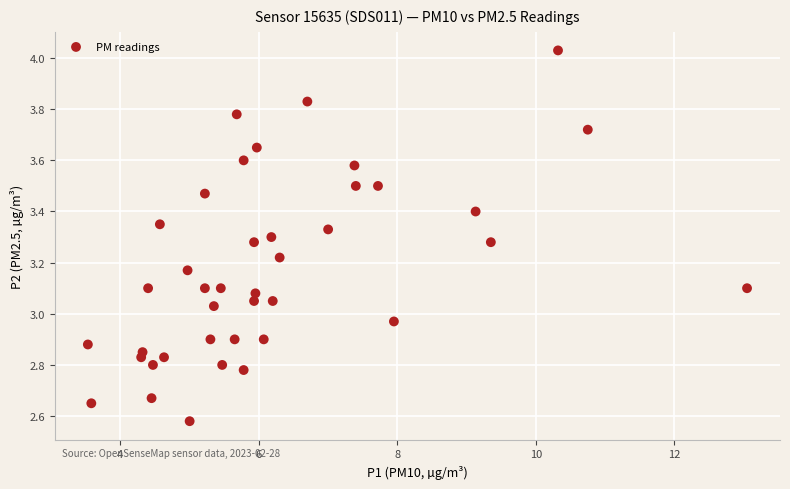

What is the range of X values (max minus min)?

9.5